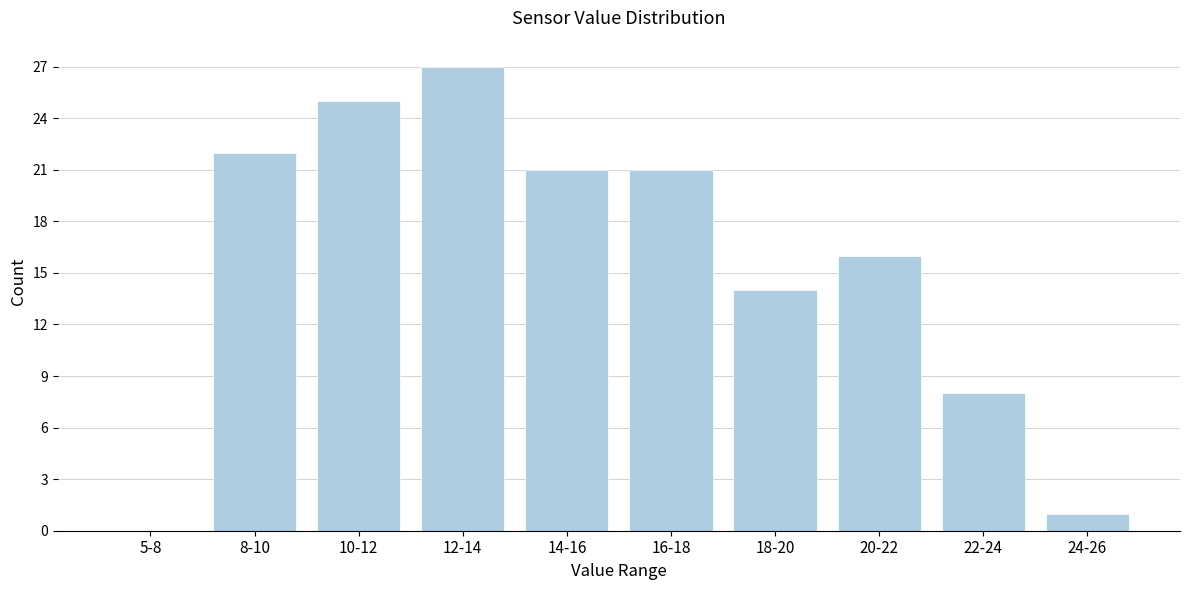

Reading left to right, list all the values displayed in this chart.

5-8=0	8-10=22	10-12=25	12-14=27	14-16=21	16-18=21	18-20=14	20-22=16	22-24=8	24-26=1